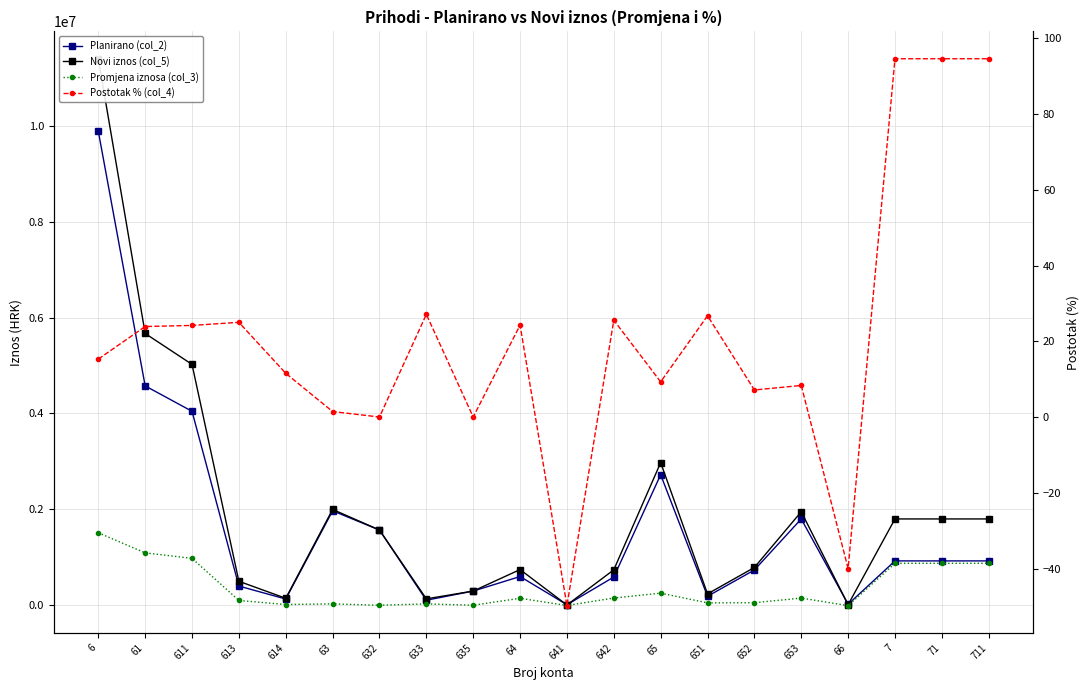

What is the sum of the Novi iznos (col_5) values at 633 and 614?

278450.0